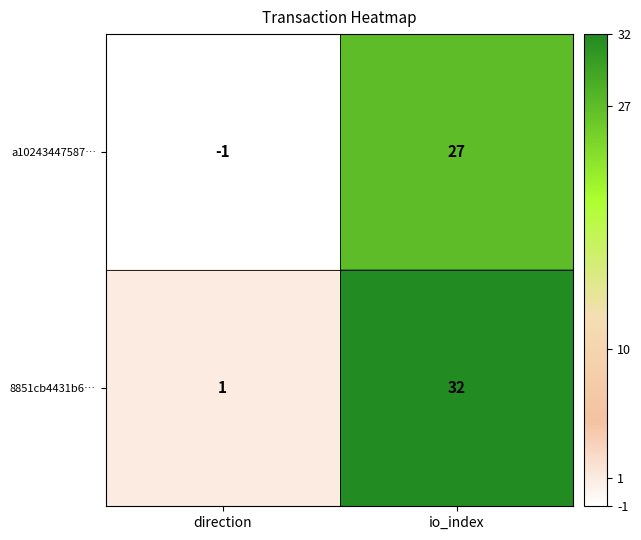

Count the number of data series in this chart.

2